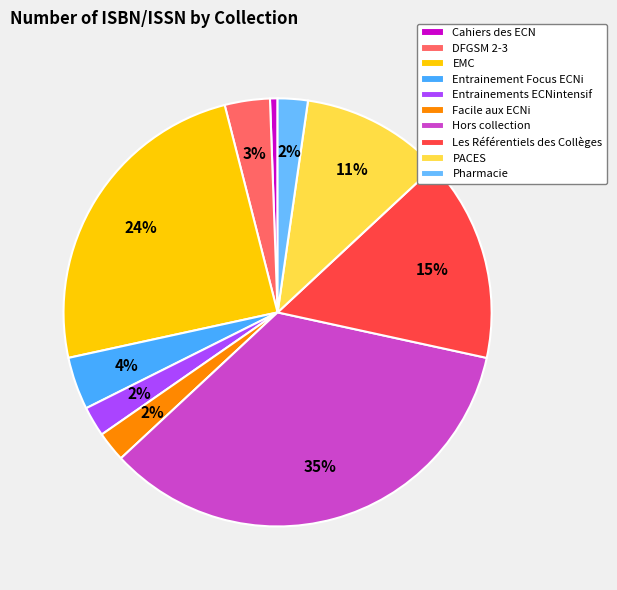

Is it true that Entrainement Focus ECNi is 1% of the pie?

False